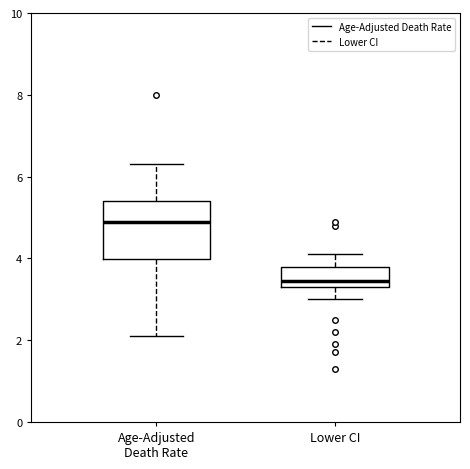

Reading left to right, transcribe this box plot: for each box, give where its median line is, the range the box spans, and where its two whiskers end, as read against the y-axis. The values are not printed on the chart, so give them approximately, as read against the axis.

Age-Adjusted Death Rate: median 5.0, box 4.0 to 5.4, whiskers 2.2 to 6.4
Lower CI: median 3.4 (just above the box's lower edge), box 3.4 to 3.8, whiskers 3.0 to 4.2